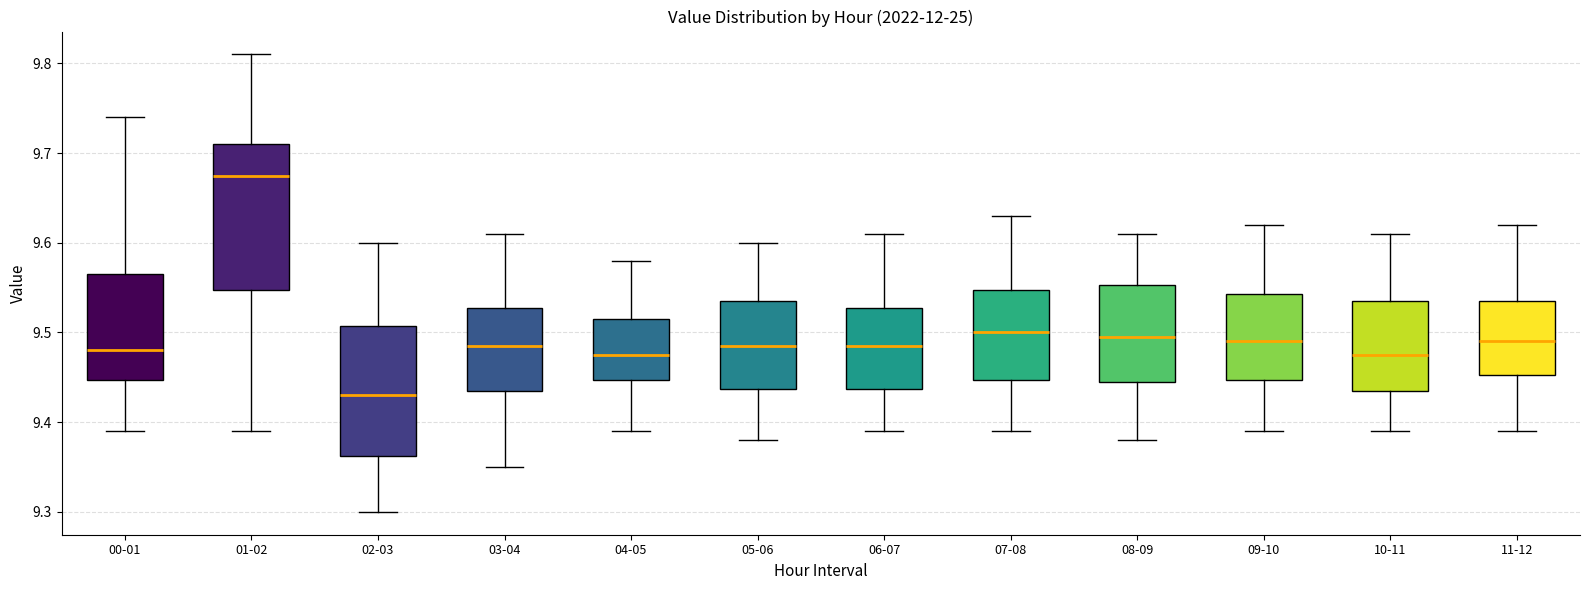

Comparing the boxes themselves (not the whiskers), which one is the tallest?

01-02